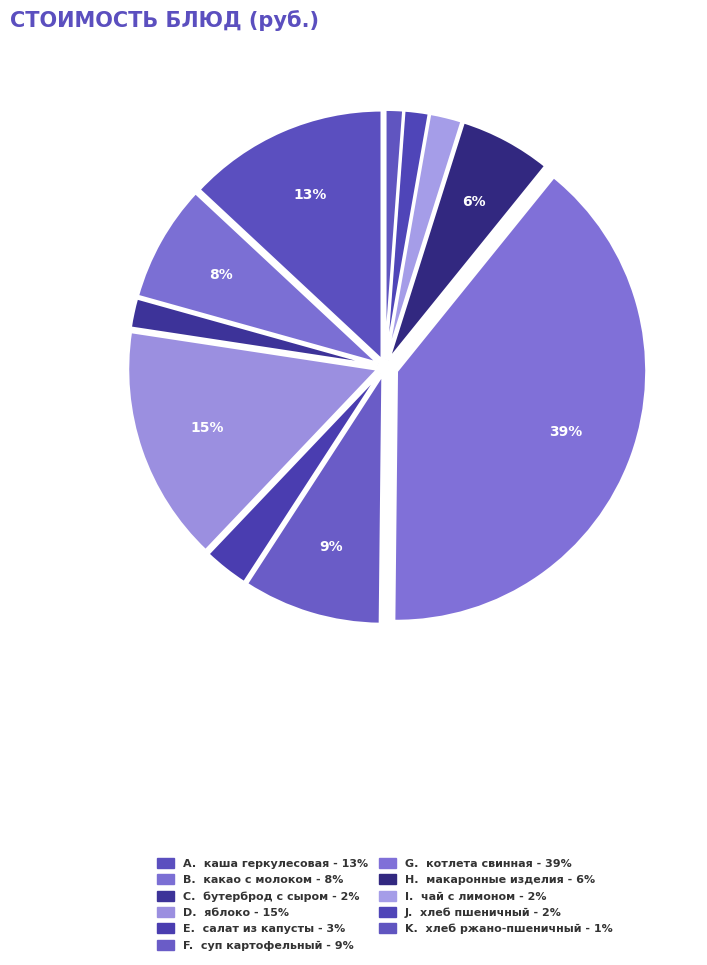

What is the largest slice in the pie chart?

котлета свинная